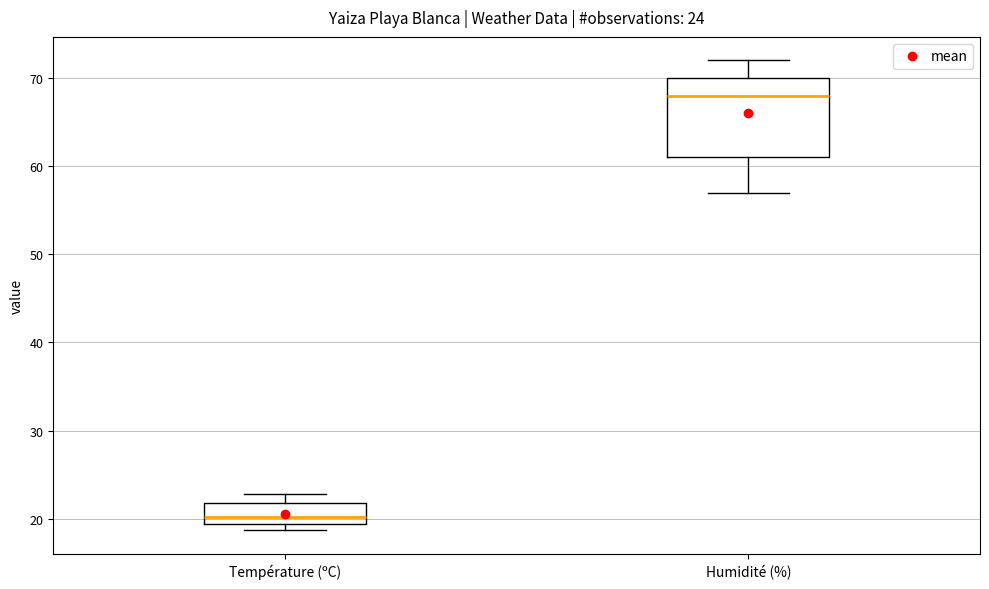

Comparing the boxes themselves (not the whiskers), which one is the tallest?

Humidité (%)